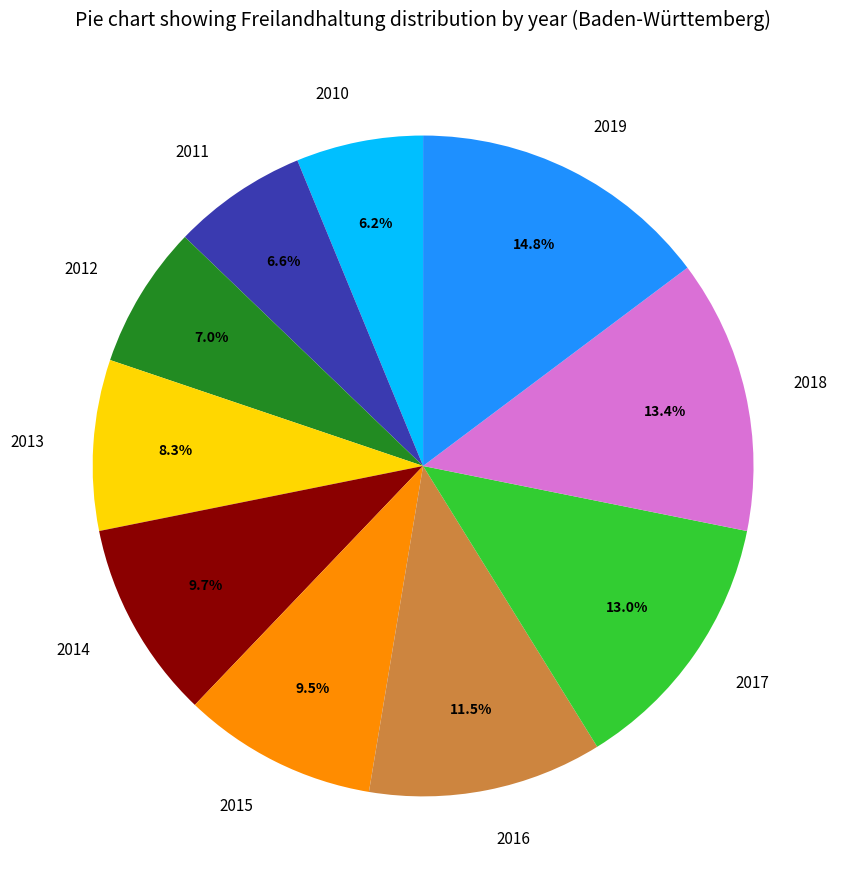

What portion of the pie excludes 2011?

93.4%